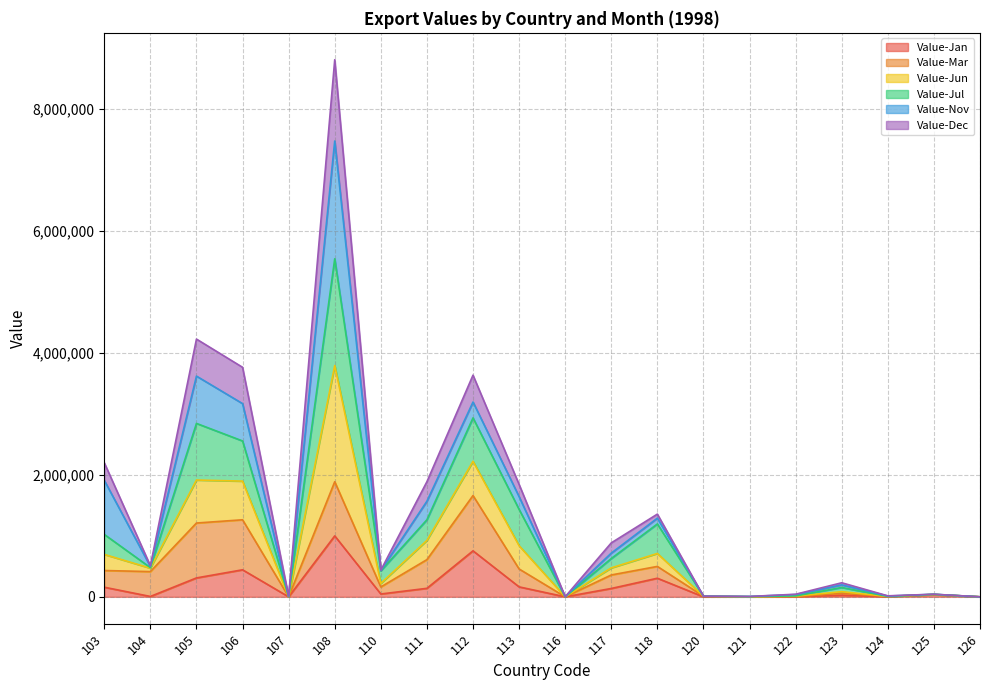

In Value-Jun, how many points are lower than both neighbors (excluding endpoints)?

6